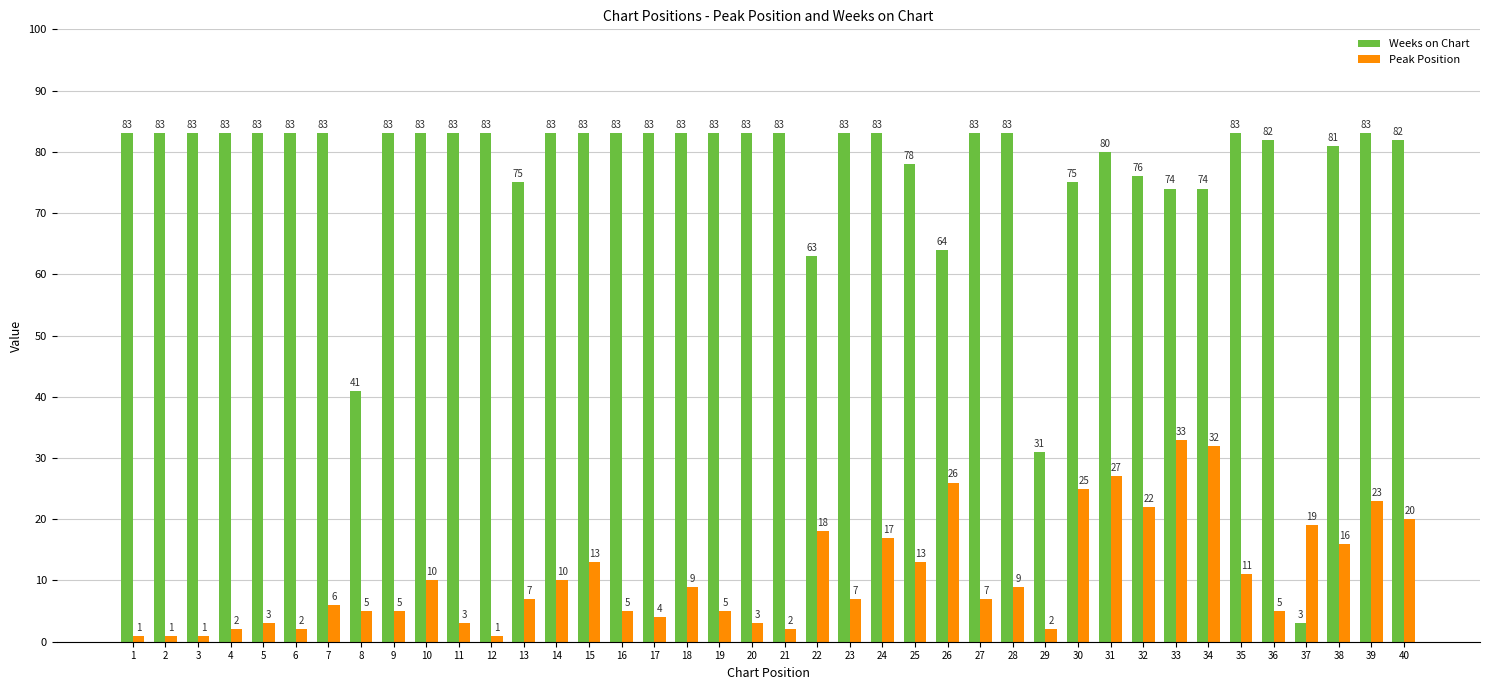

Which series has the largest total across all categories?

Weeks on Chart